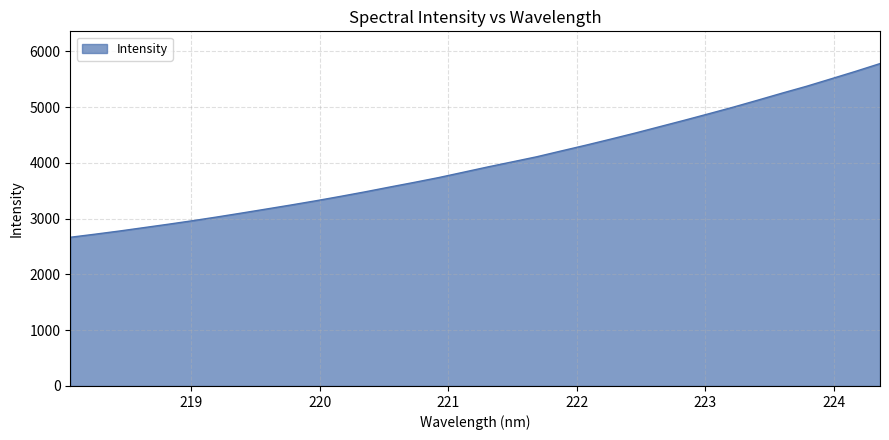

True or false: there are more than 0 points higher than both neighbors.

False